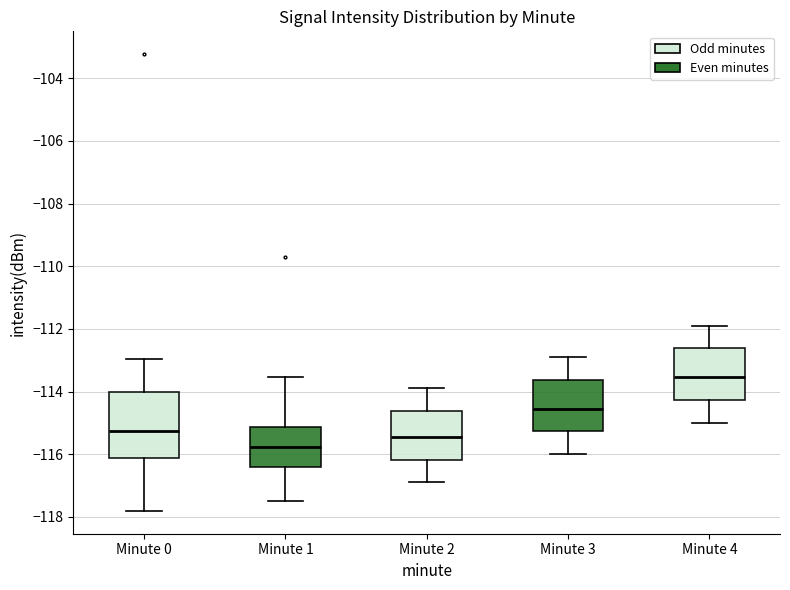

Which box has the lowest median line?

Minute 1